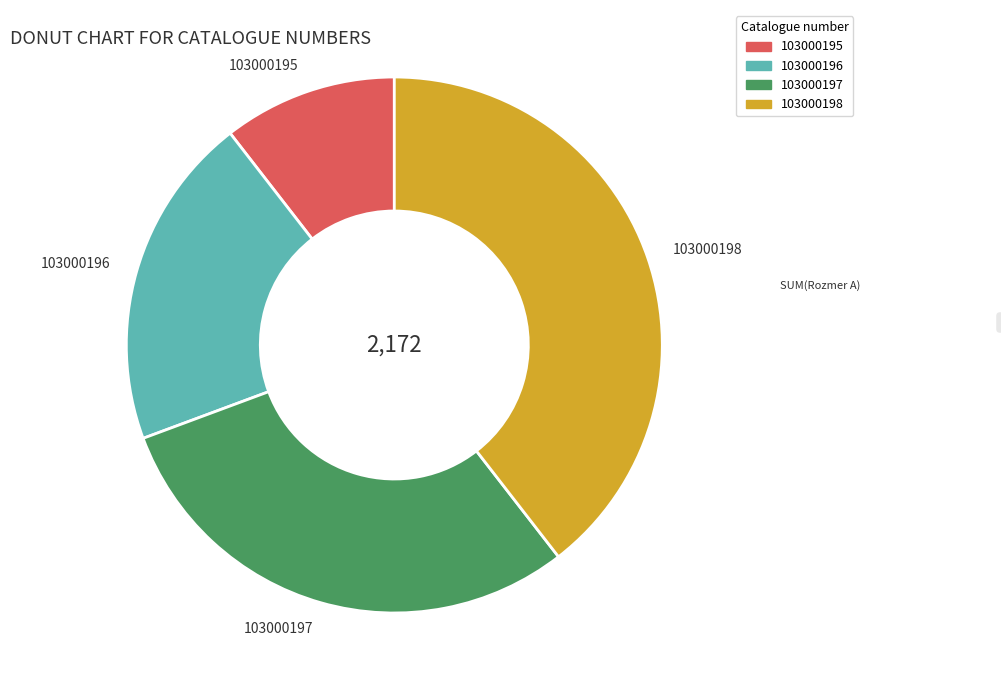

How many segments does this pie chart have?

4